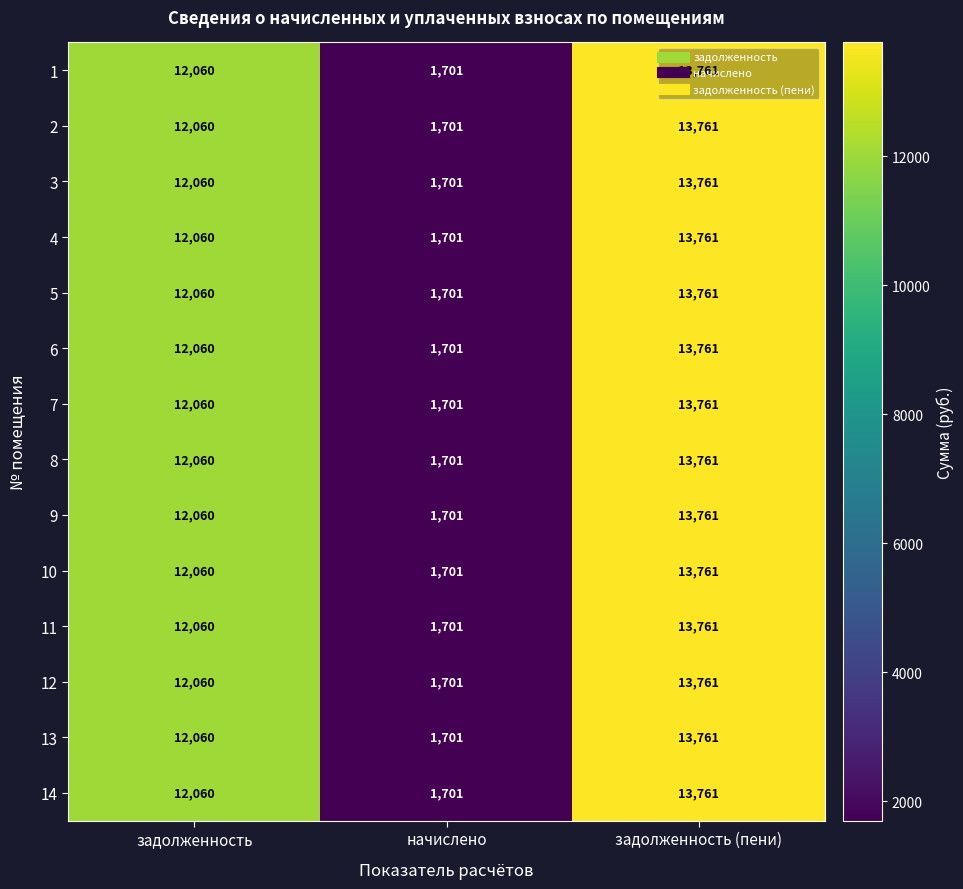

What is the minimum value shown in the chart?

1701